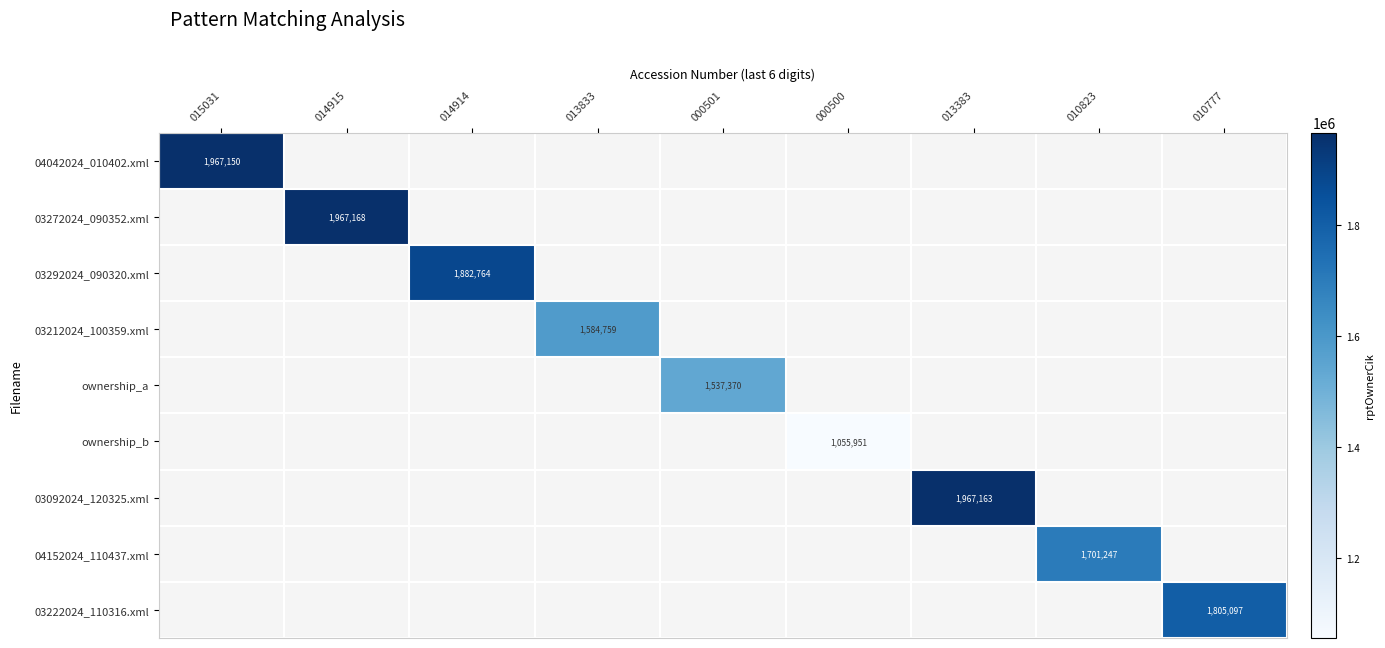

What is the maximum value shown in the chart?

1967168.0